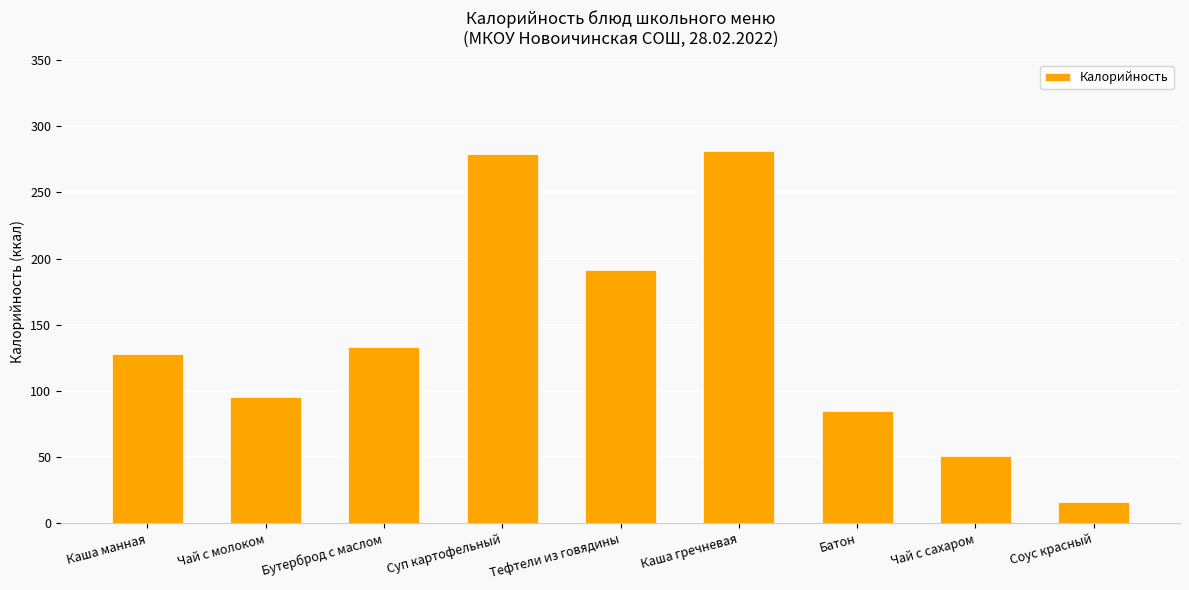

Which category has the lowest value across all series?

Соус красный